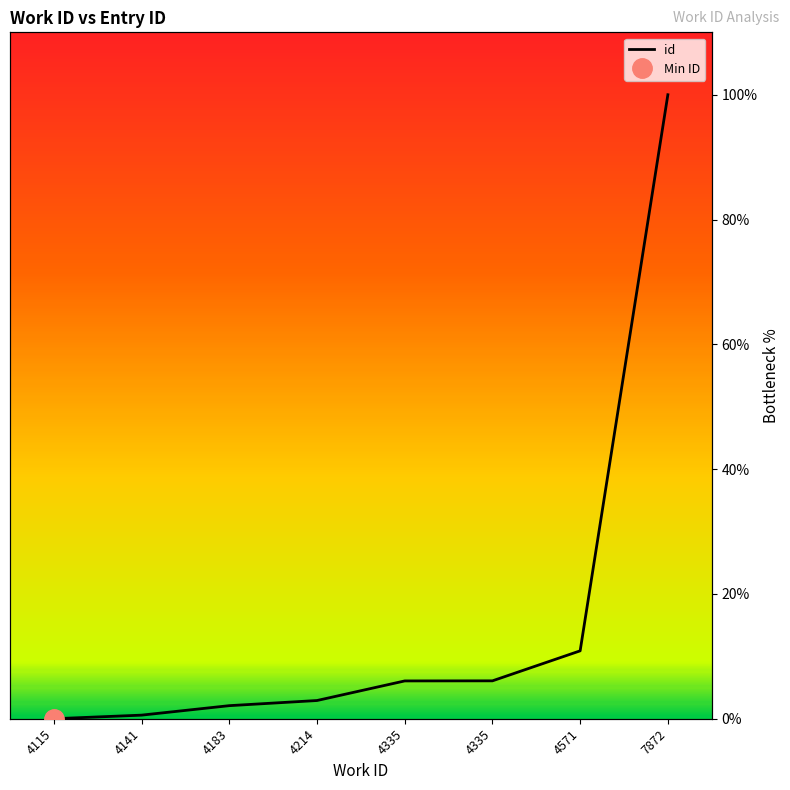

What is the highest value of the id series?

100.0